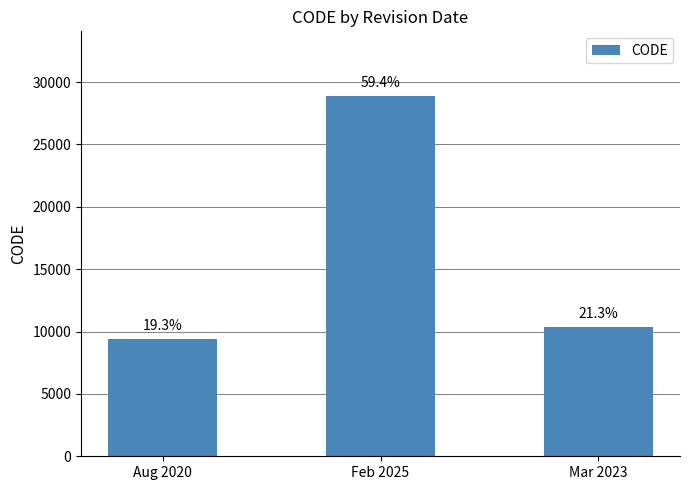

How many bars are there in total?

3